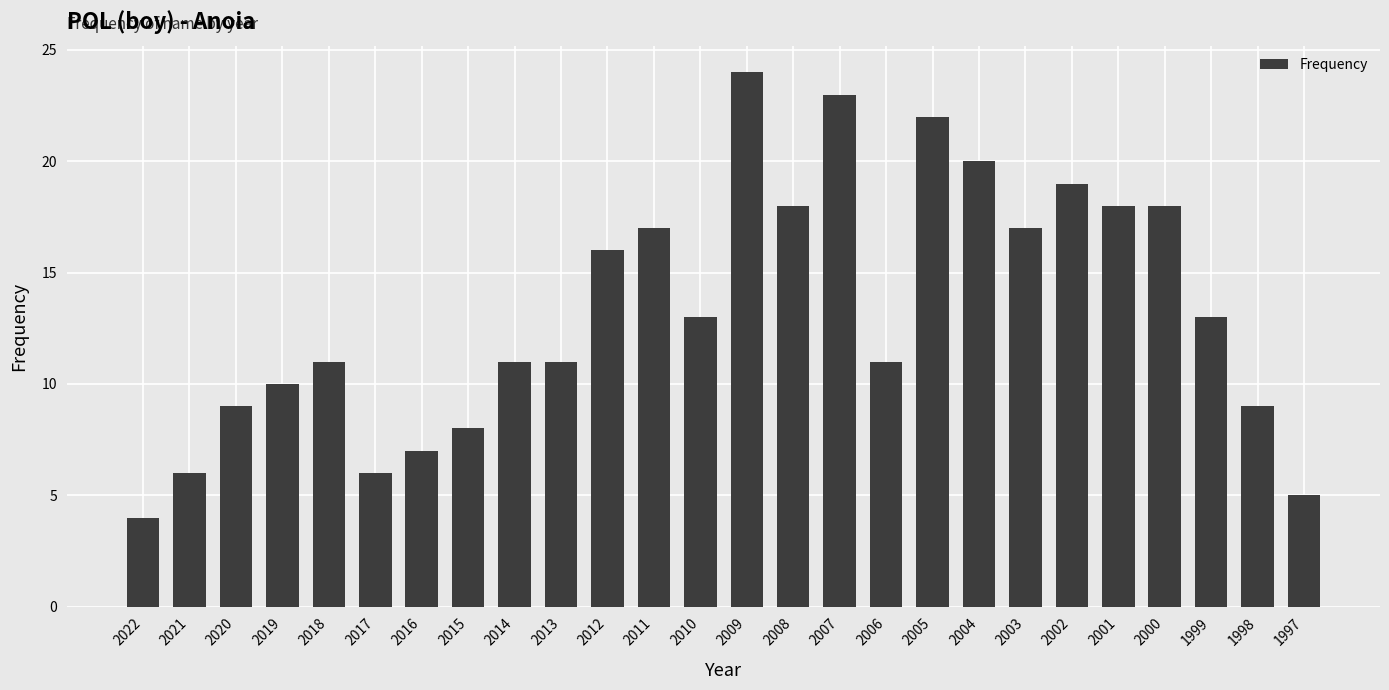

What is the change in value from 2014 to 2005?

+11